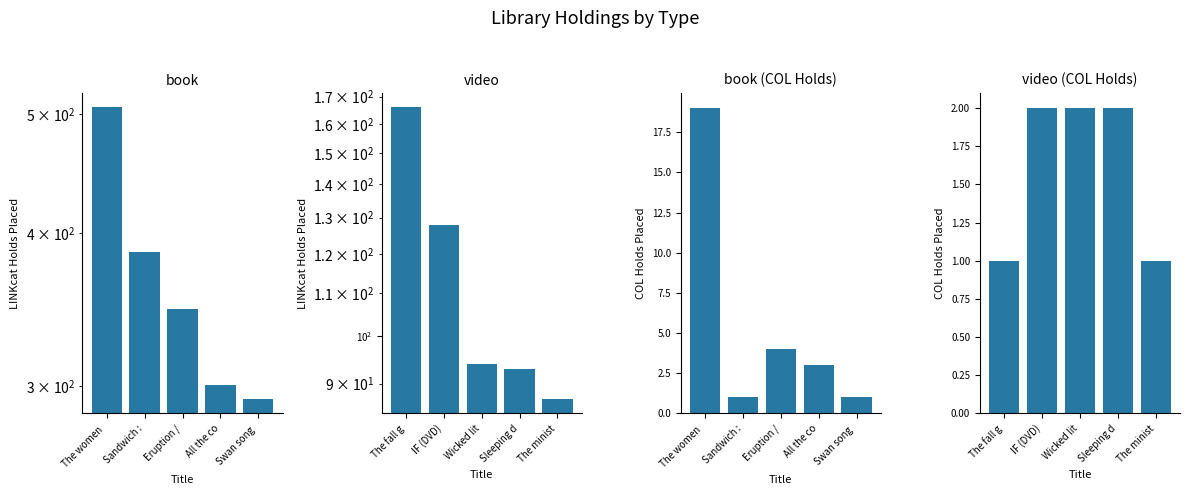

What is the label of the 2nd bar from the right?

All the co